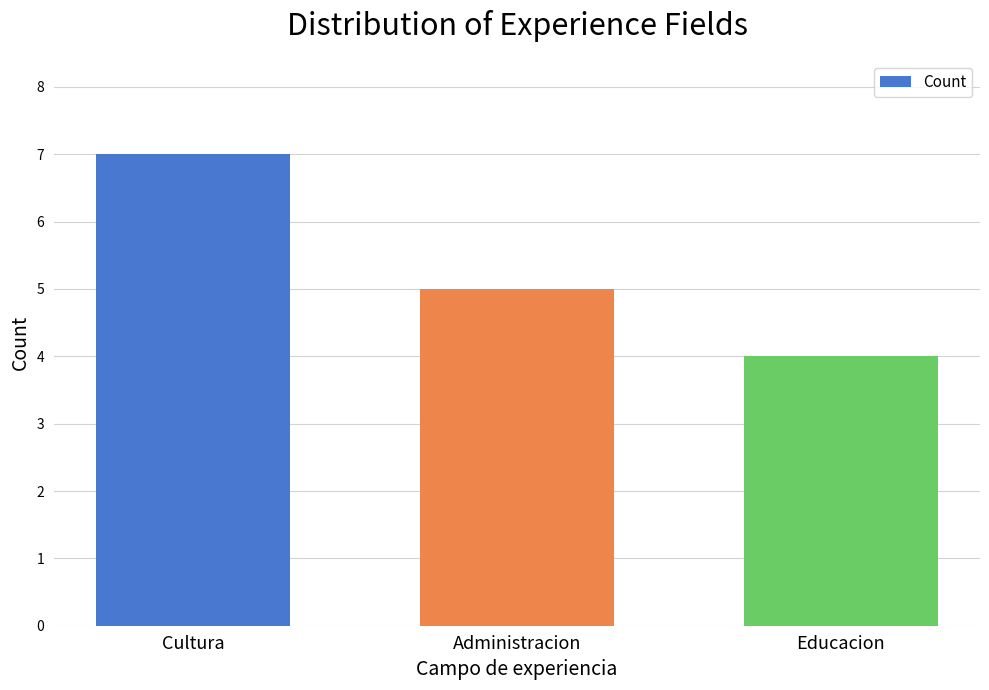

Are the bars grouped side by side (vs. stacked)?

No